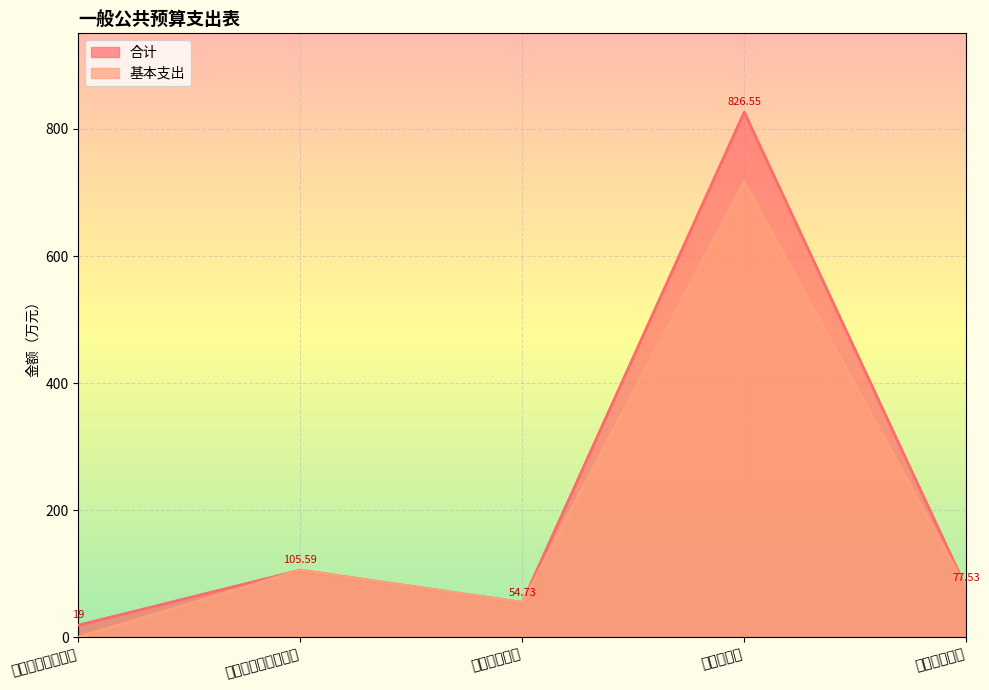

True or false: 基本支出 has a value of 321.9 at 一般公共服务支出.

False